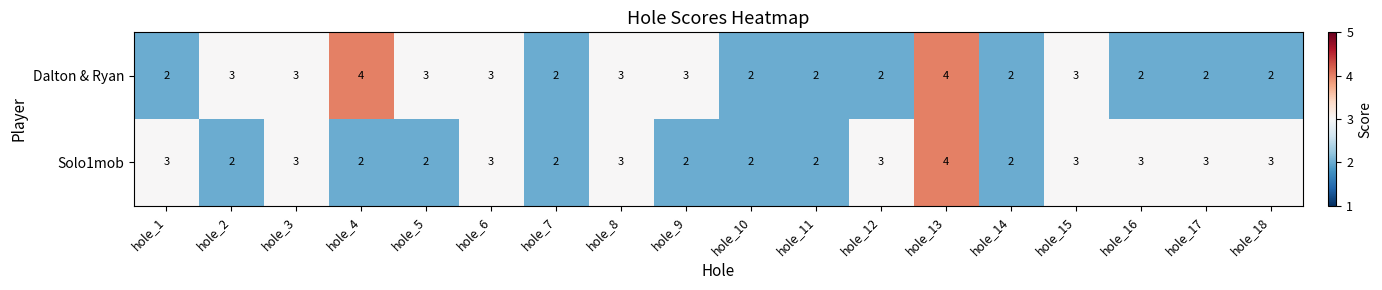

What is the sum of all Dalton & Ryan values?

47